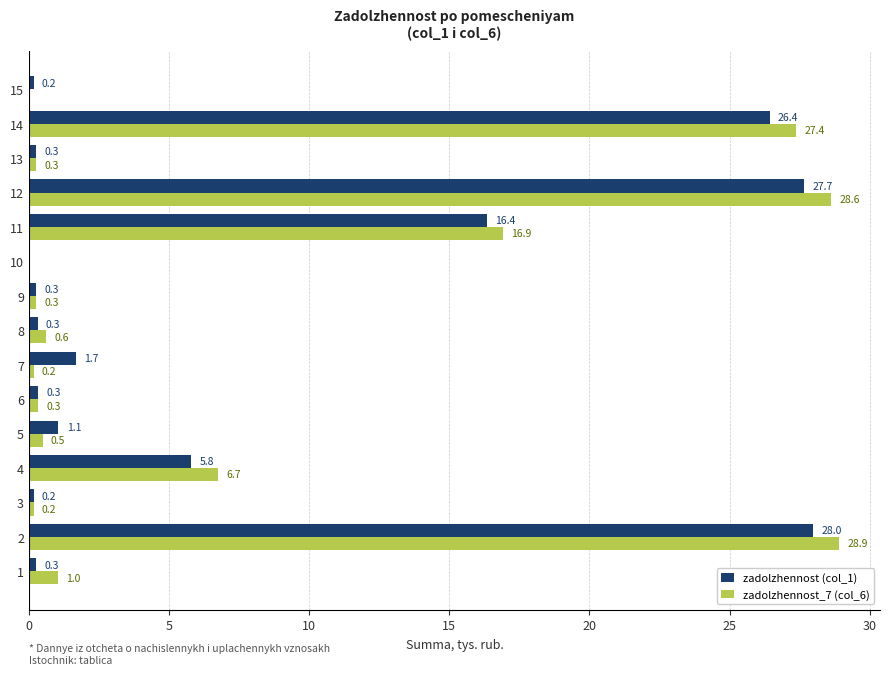

At which category is the sum across all series the highest?

2